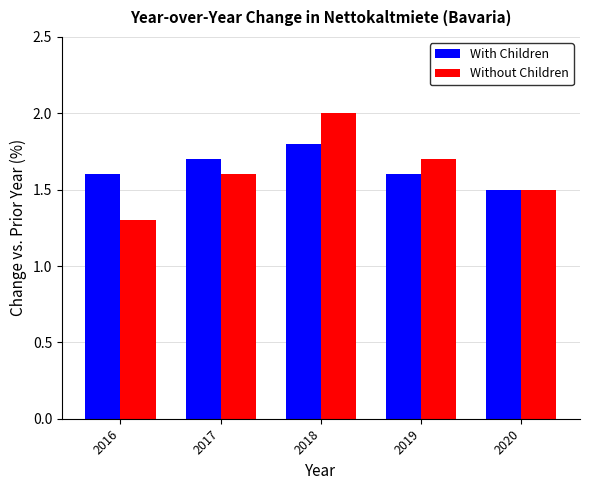

What is the difference between the With Children values at 2017 and 2018?

0.1